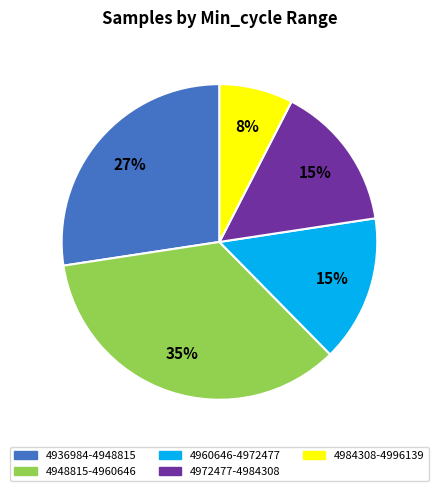

To the nearest percent, what is the difference between the largest and smallest slice percentages?

27%